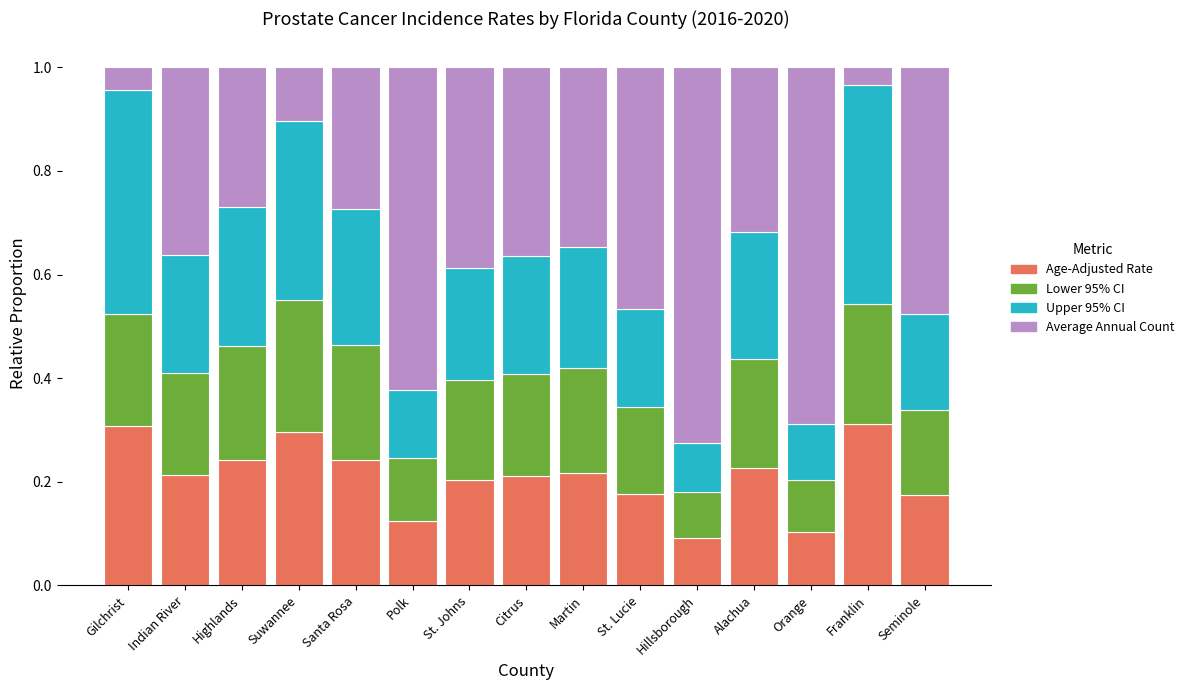

Count the number of data series in this chart.

4